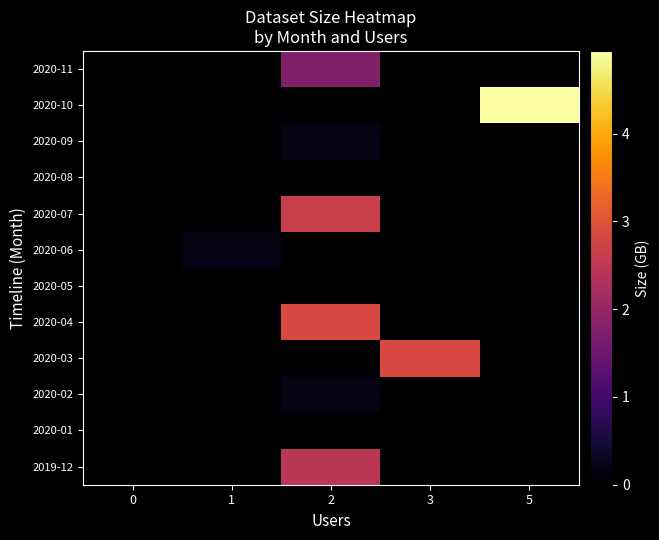

Reading left to right, what are all the values shown in this chart?

2019-12: 0=0.0	1=0.0	2=2.5	3=0.0	5=0.0
2020-01: 0=0.0	1=0.0	2=0.0	3=0.0	5=0.0
2020-02: 0=0.0	1=0.0	2=0.2	3=0.0	5=0.0
2020-03: 0=0.0	1=0.0	2=0.0	3=2.8	5=0.0
2020-04: 0=0.0	1=0.0	2=2.9	3=0.0	5=0.0
2020-05: 0=0.0	1=0.0	2=0.0	3=0.0	5=0.0
2020-06: 0=0.0	1=0.2	2=0.0	3=0.0	5=0.0
2020-07: 0=0.0	1=0.0	2=2.7	3=0.0	5=0.0
2020-08: 0=0.0	1=0.0	2=0.0	3=0.0	5=0.0
2020-09: 0=0.0	1=0.0	2=0.2	3=0.0	5=0.0
2020-10: 0=0.0	1=0.0	2=0.0	3=0.0	5=4.9
2020-11: 0=0.0	1=0.0	2=1.8	3=0.0	5=0.0